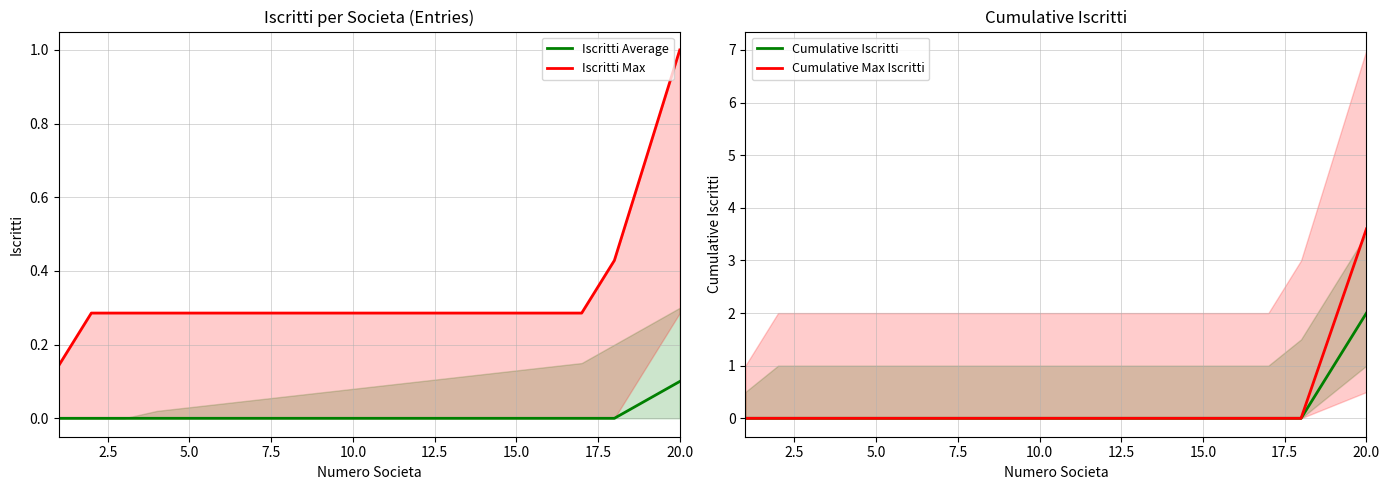

What are all the series names shown in the legend?

Iscritti Average, Iscritti Max, Cumulative Iscritti, Cumulative Max Iscritti